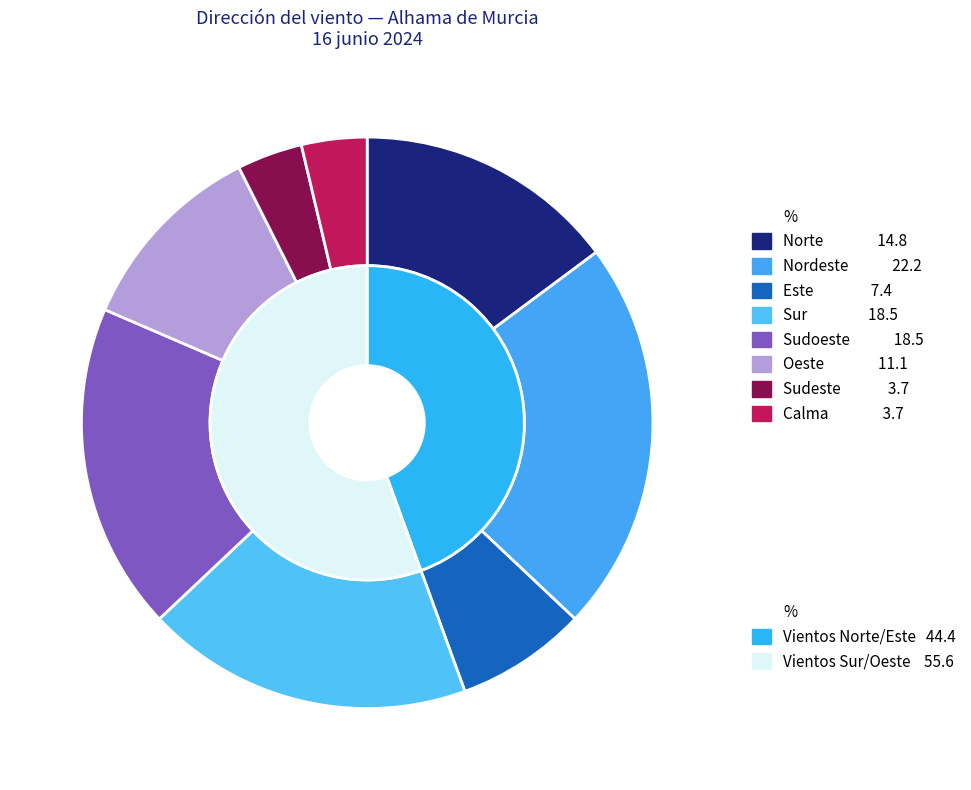

True or false: Sudeste accounts for 15% of the total.

False